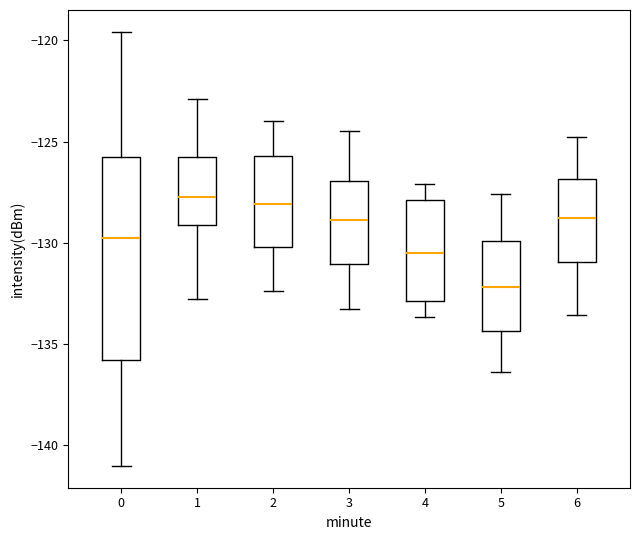

Where is the upper edge of the box at x = 2 on the y-axis? The values are not printed on the chart, so give them approximately, as read against the axis.

-125.5